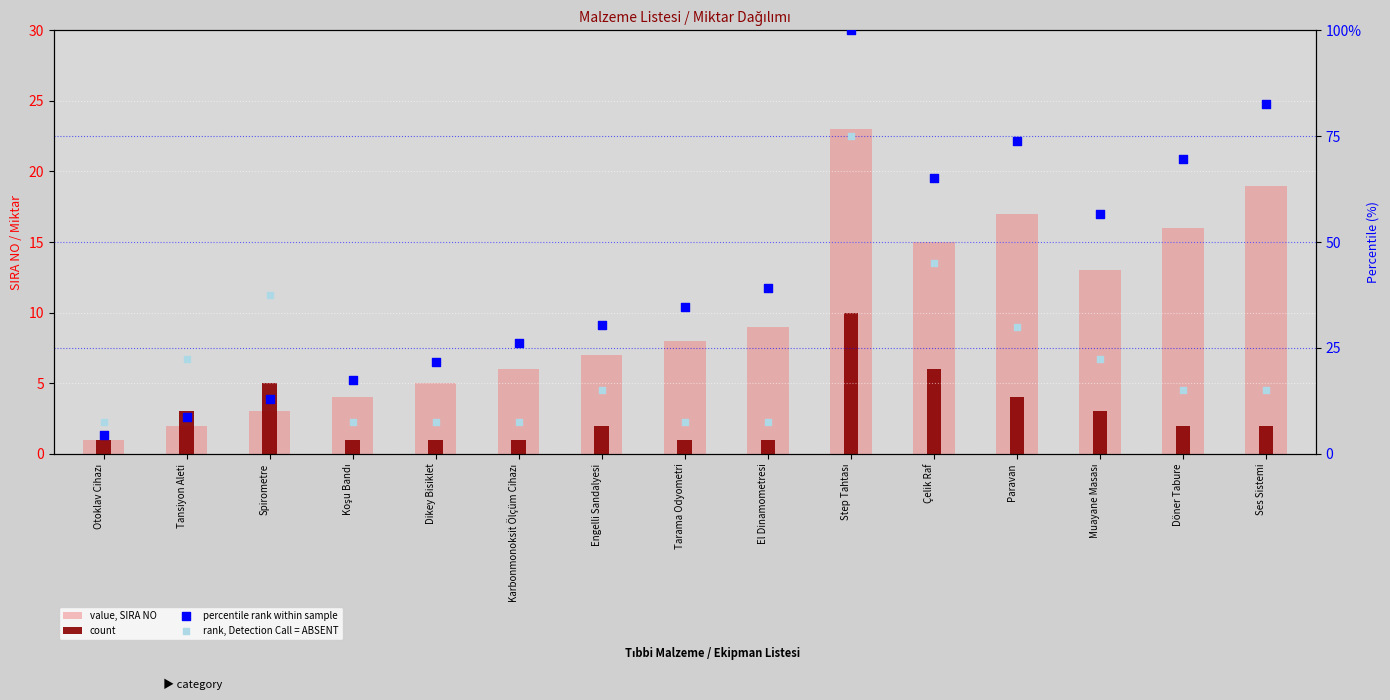

At how many categories does at least one series exceed 1?

15